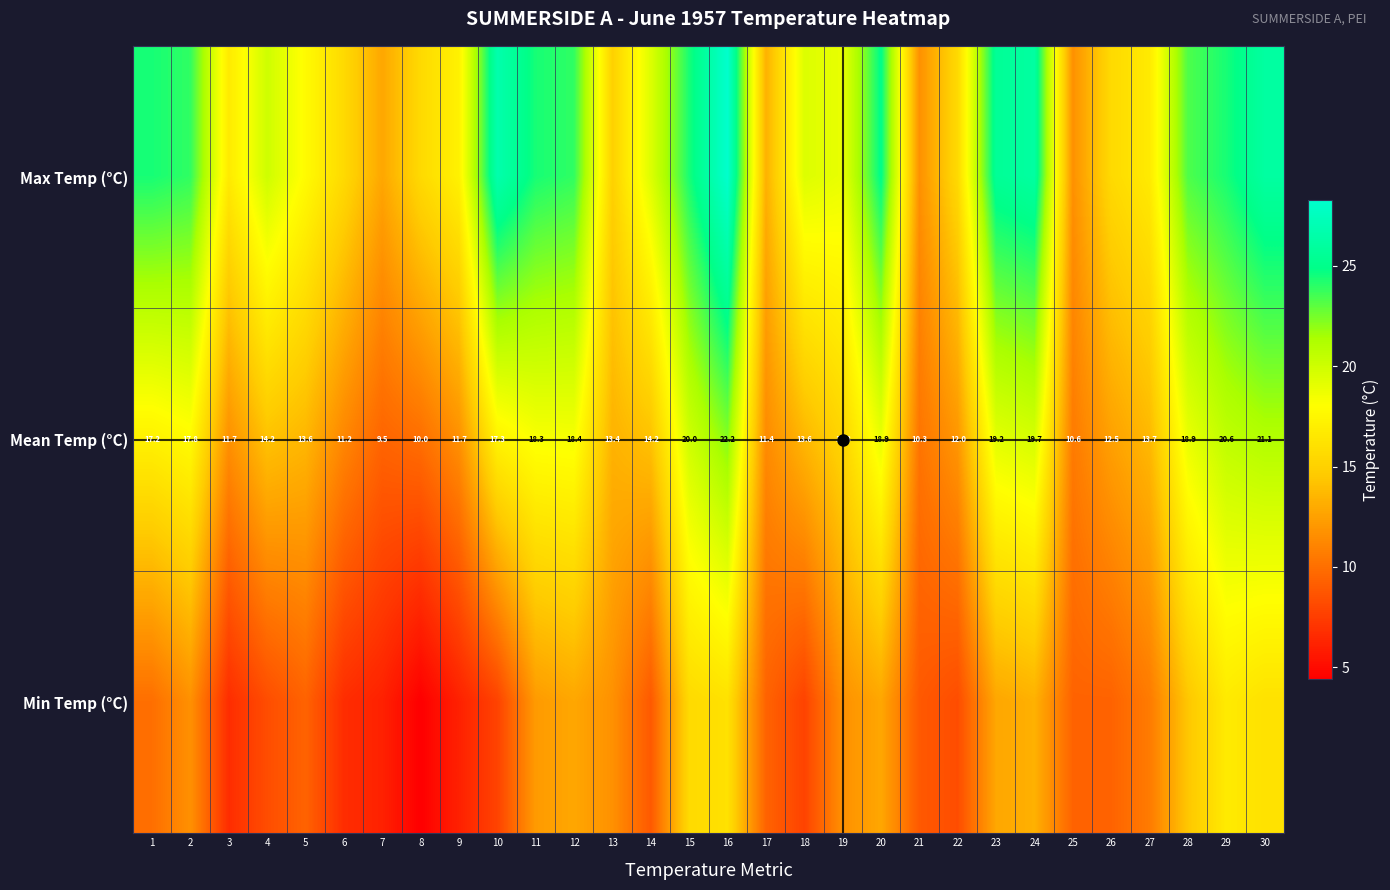

How many values in the Mean Temp (°C) series exceed 14?

16